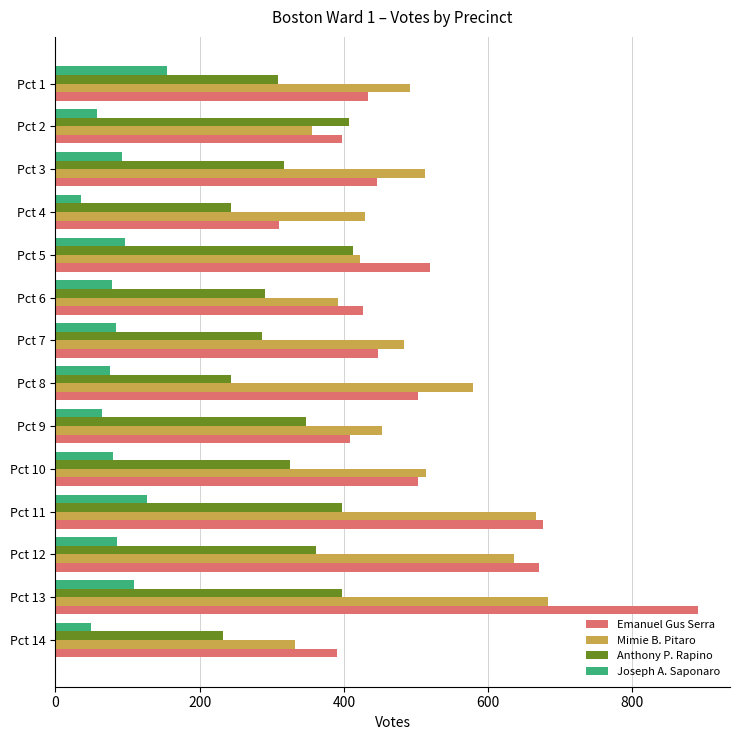

What is the spread (max minus min) of values at Pct 12?

585